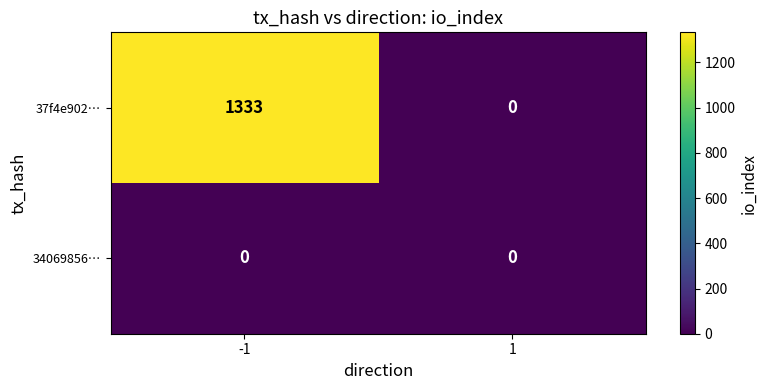

At which category is the sum across all series the highest?

-1